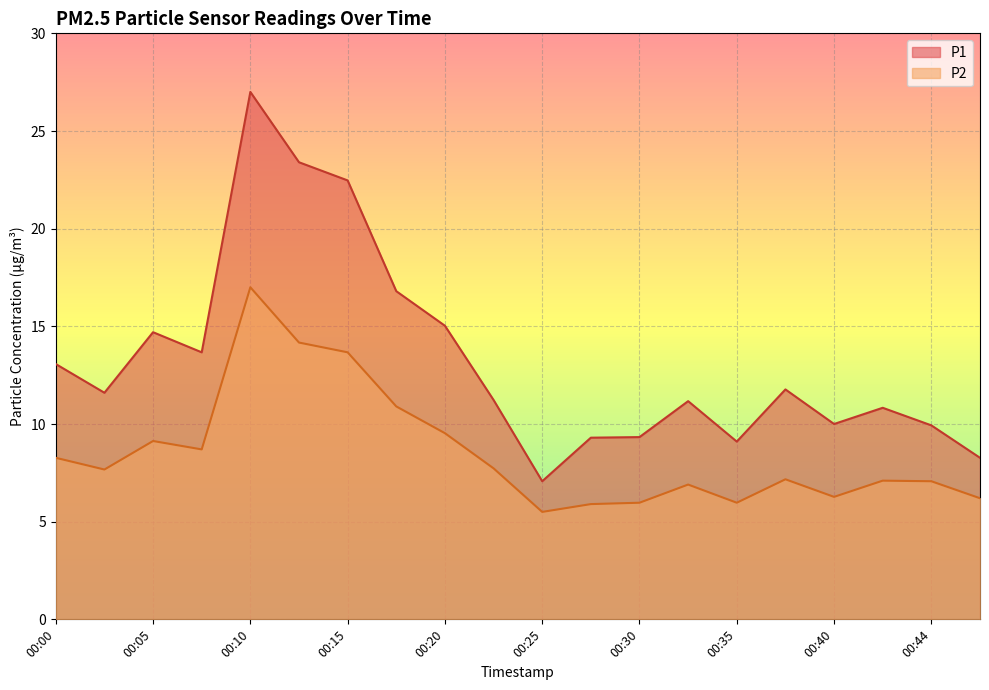

Reading right to left, list all the values displayed in this chart.

P1: 8.3	9.9	10.8	10.0	11.8	9.1	11.2	9.3	9.3	7.1	11.2	15.0	16.8	22.5	23.4	27.0	13.7	14.7	11.6	13.1
P2: 6.2	7.1	7.1	6.3	7.2	6.0	6.9	6.0	5.9	5.5	7.7	9.5	10.9	13.7	14.2	17.0	8.7	9.1	7.7	8.3